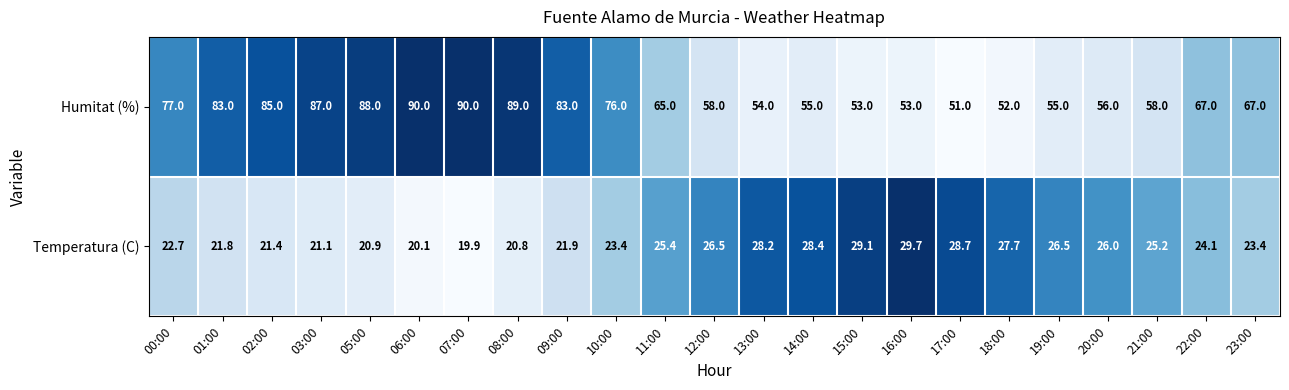

Which series has the widest spread of values?

Humitat (%)